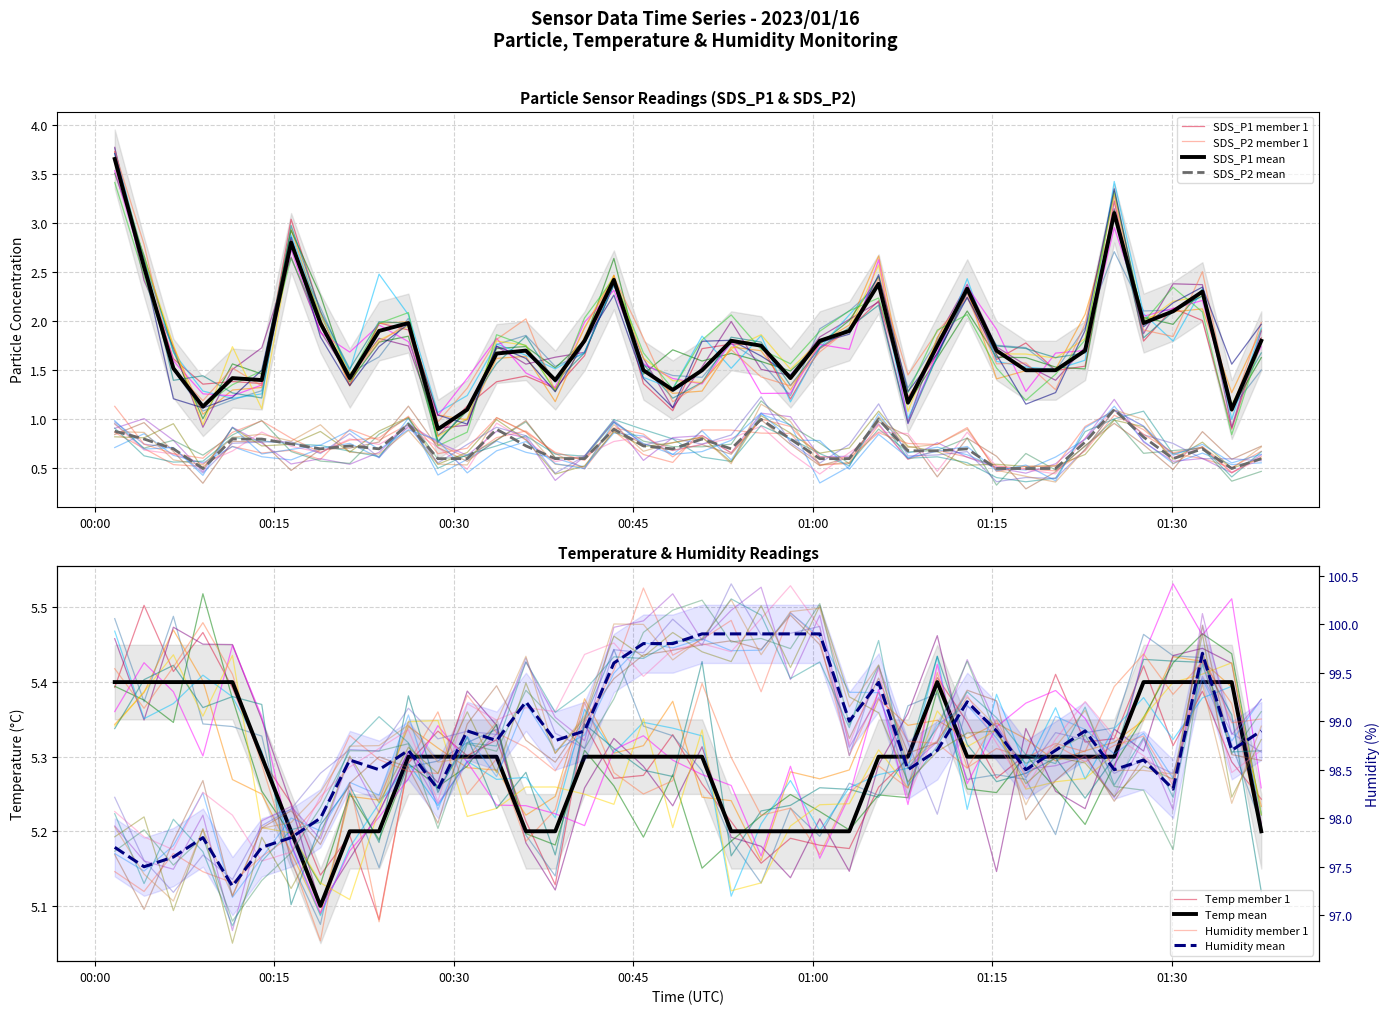

How many values in the SDS_P1 series exceed 1?

39